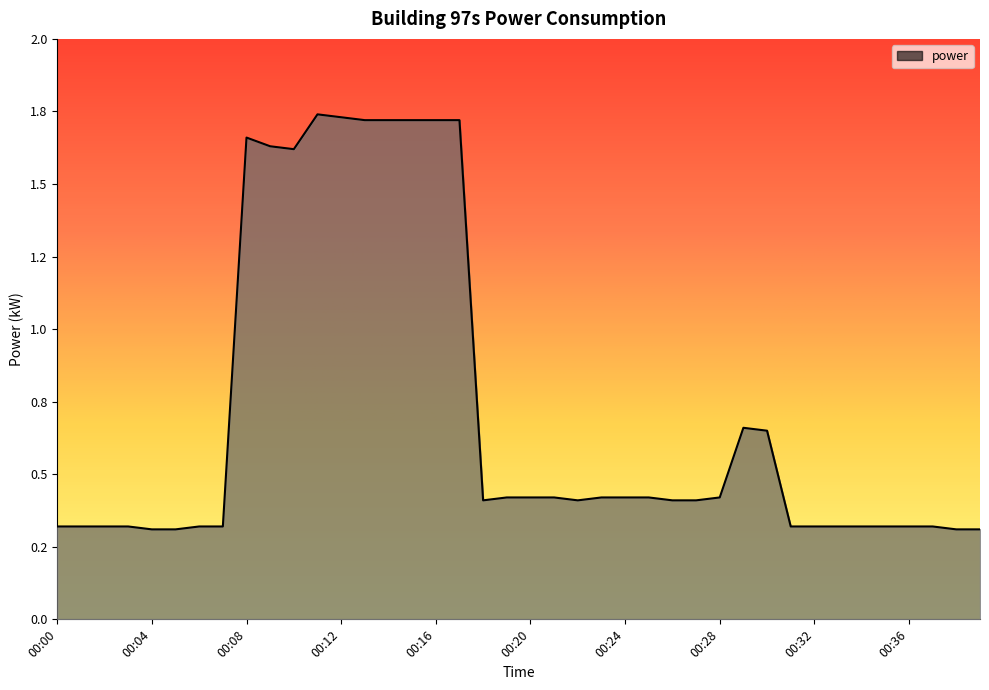

Does the chart have visible grid lines?

No